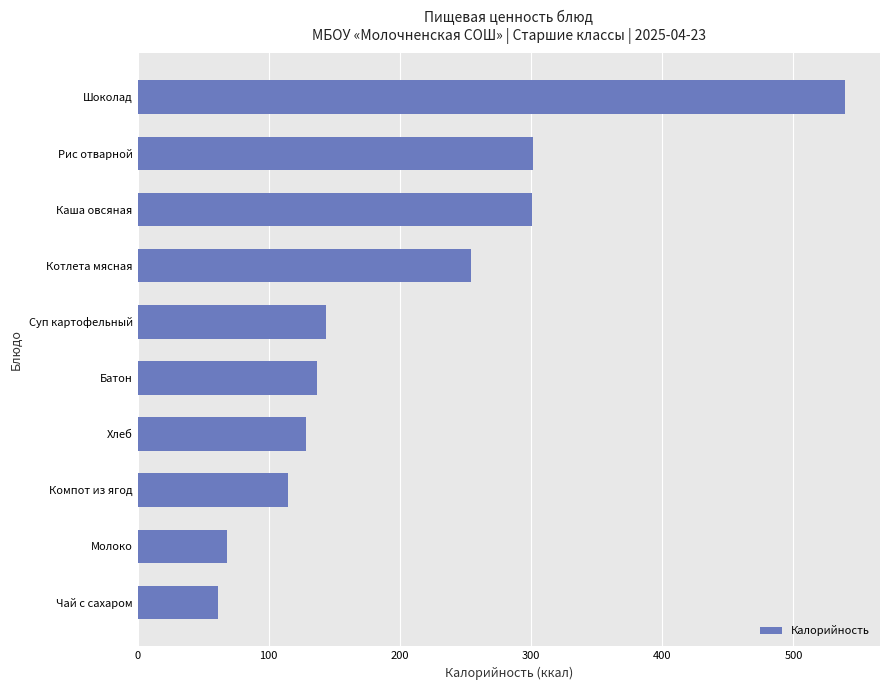

What is the sum of the values at Компот из ягод and Суп картофельный?

259.0